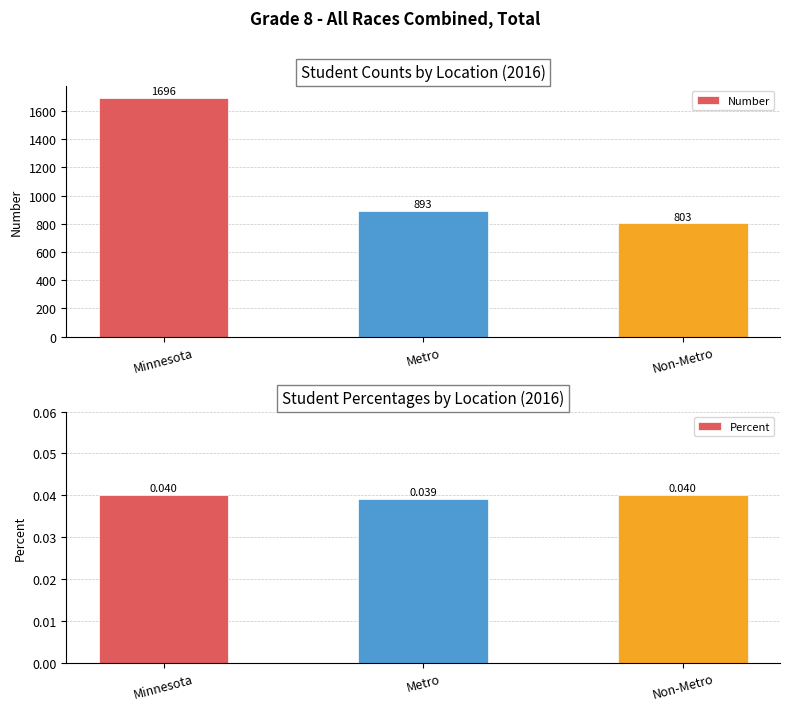

Reading right to left, extract all data points from this chart.

Number: 803.0	893.0	1696.0
Percent: 0.0	0.0	0.0